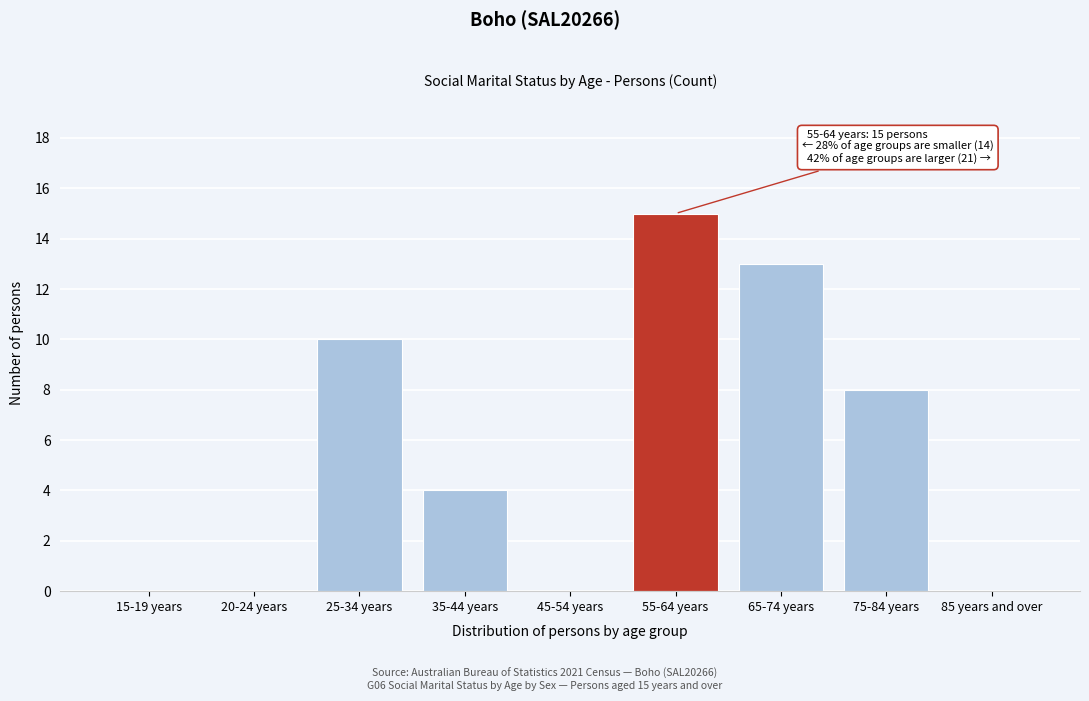

Reading left to right, list all the values displayed in this chart.

15-19 years=0	20-24 years=0	25-34 years=10	35-44 years=4	45-54 years=0	55-64 years=15	65-74 years=13	75-84 years=8	85 years and over=0